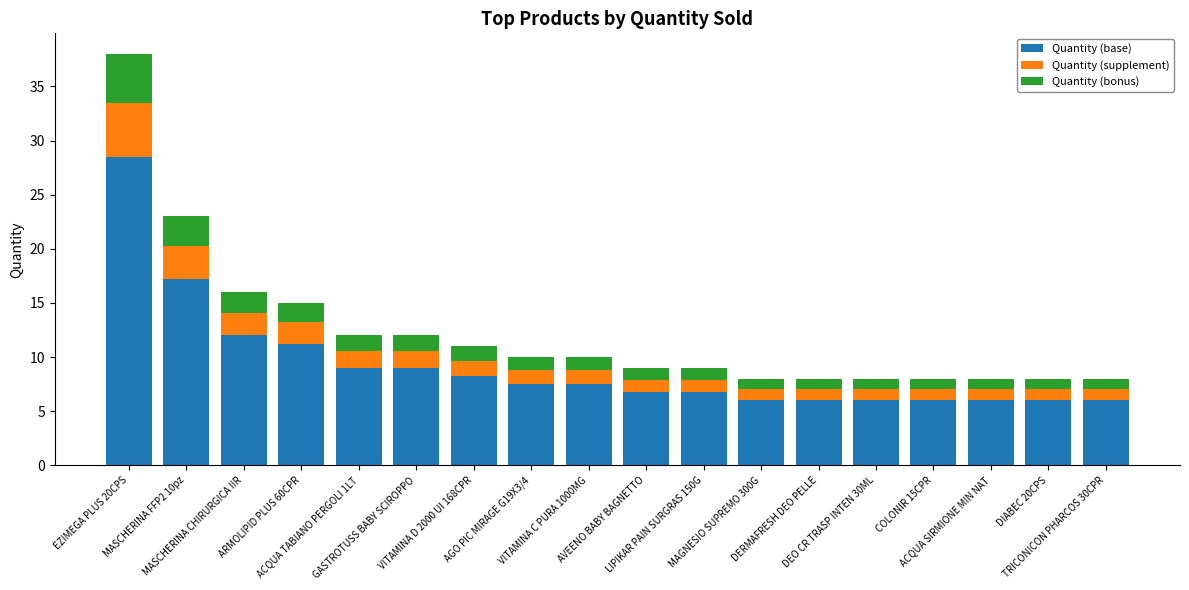

What is the sum of all Quantity (base) values?

165.8